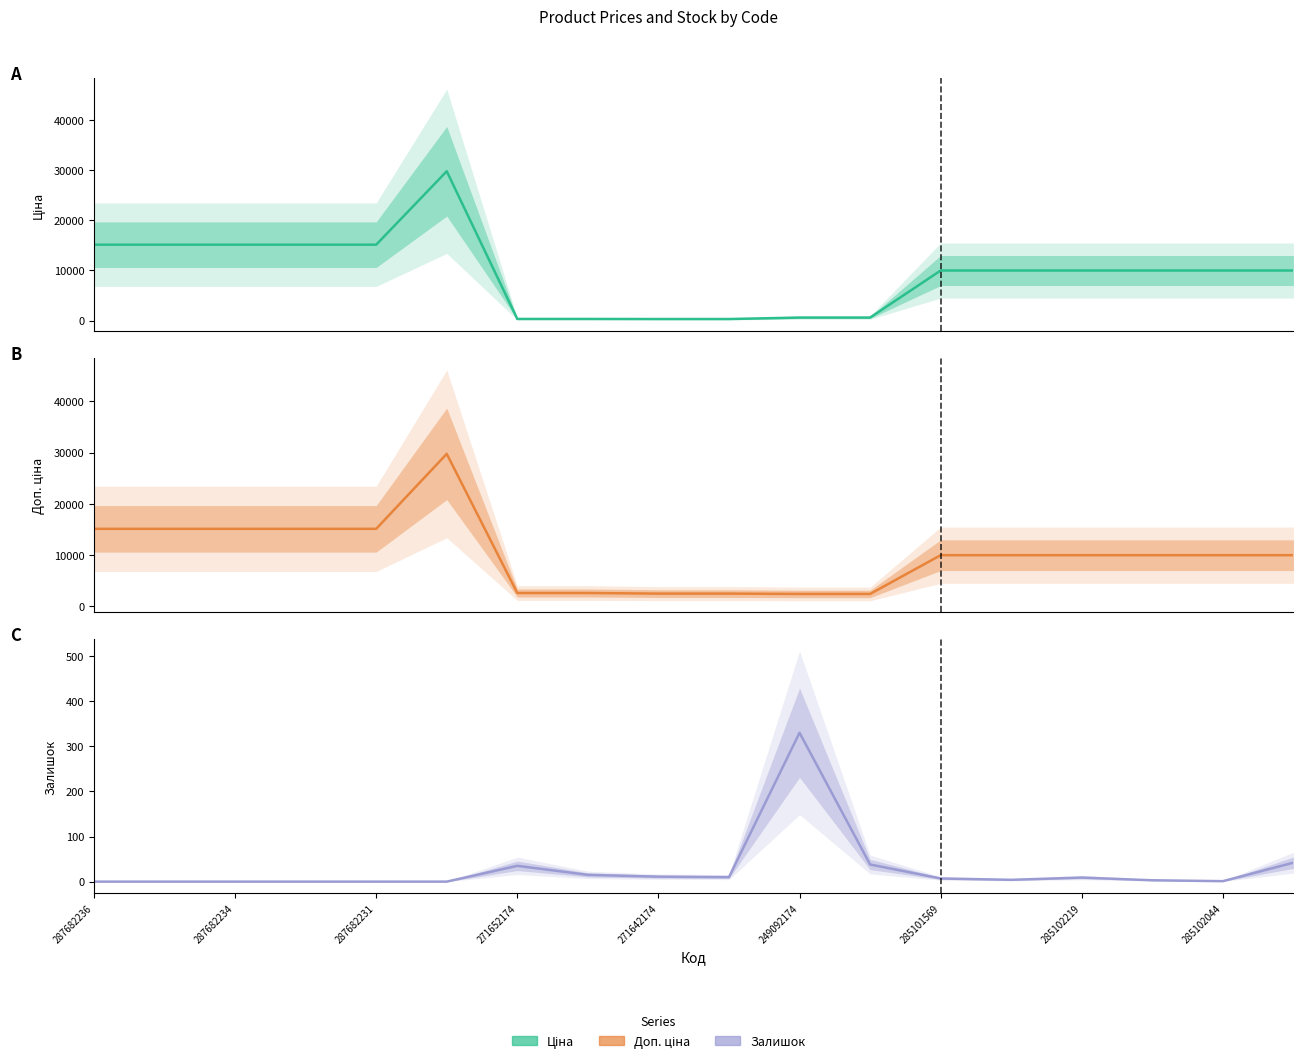

True or false: Доп. ціна and Ціна cross at least once.

False